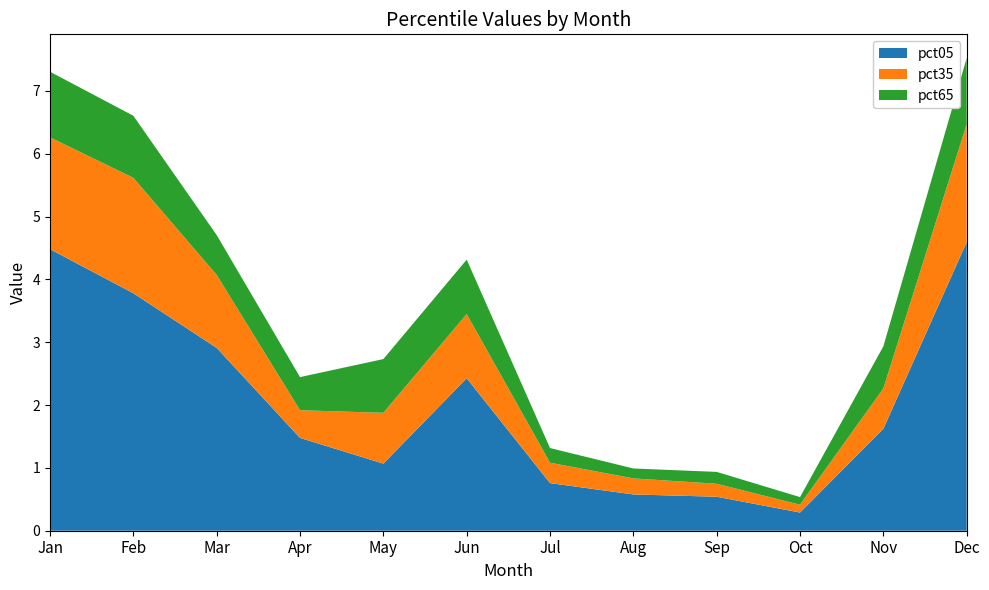

Reading left to right, extract all data points from this chart.

pct05: 4.5	3.8	2.9	1.5	1.1	2.4	0.8	0.6	0.5	0.3	1.6	4.6
pct35: 1.8	1.8	1.2	0.4	0.8	1.0	0.3	0.3	0.2	0.1	0.6	1.9
pct65: 1.0	1.0	0.6	0.5	0.9	0.9	0.2	0.2	0.2	0.1	0.7	1.1